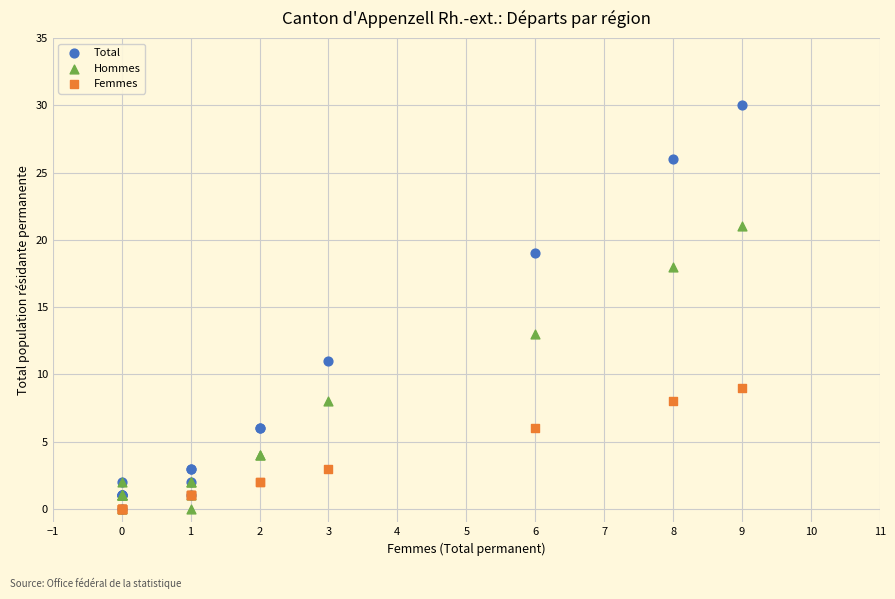

What are all the series names shown in the legend?

Total, Hommes, Femmes